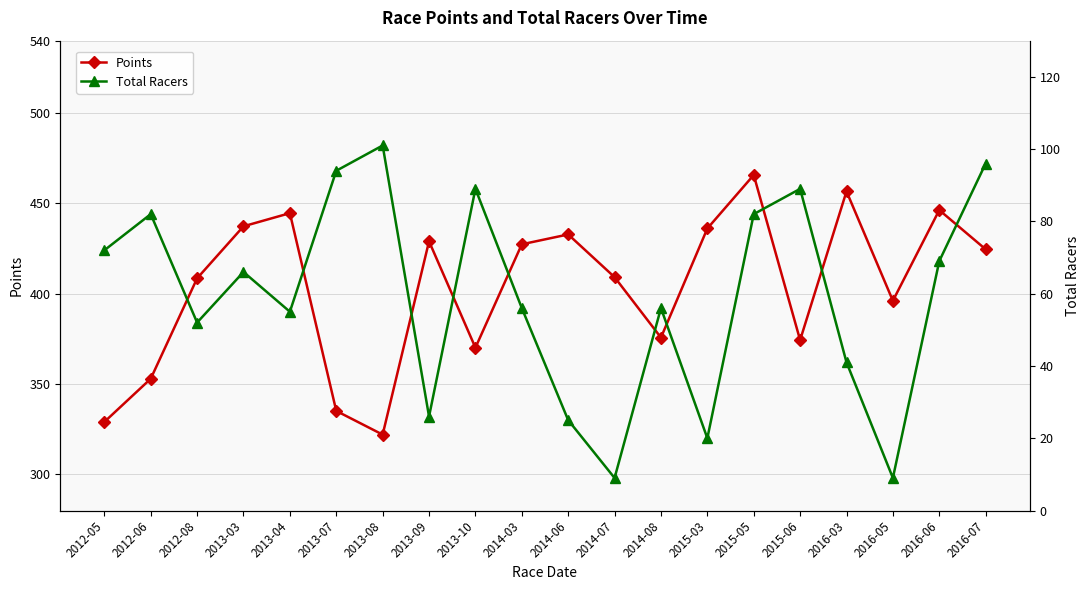

Count the number of data series in this chart.

2